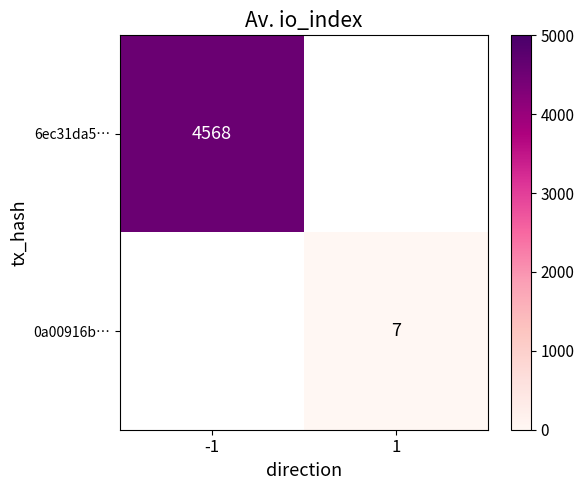

The 0a00916b… series shows 4 at 1. True or false?

False